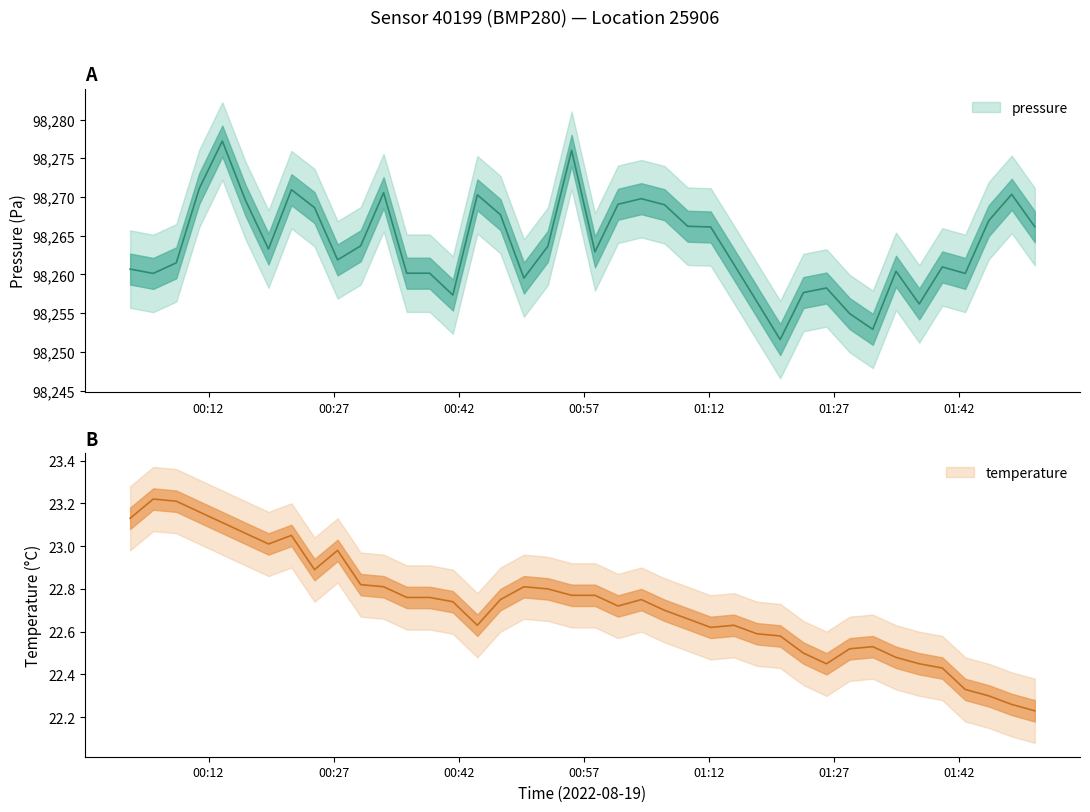

Which has a higher value, 2022-08-19T00:24:42 or 2022-08-19T01:39:57?

2022-08-19T00:24:42